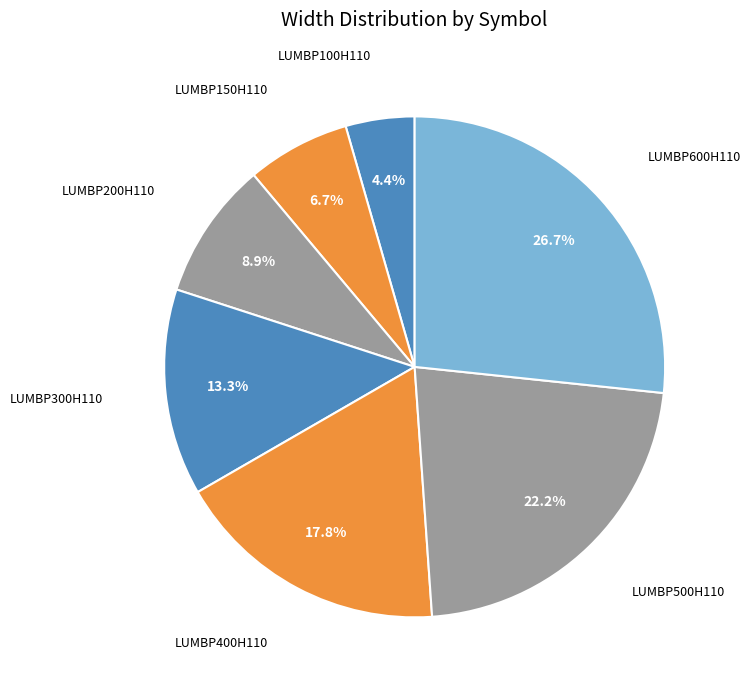

What is the ratio of the value at LUMBP100H110 to the value at LUMBP150H110?

0.7